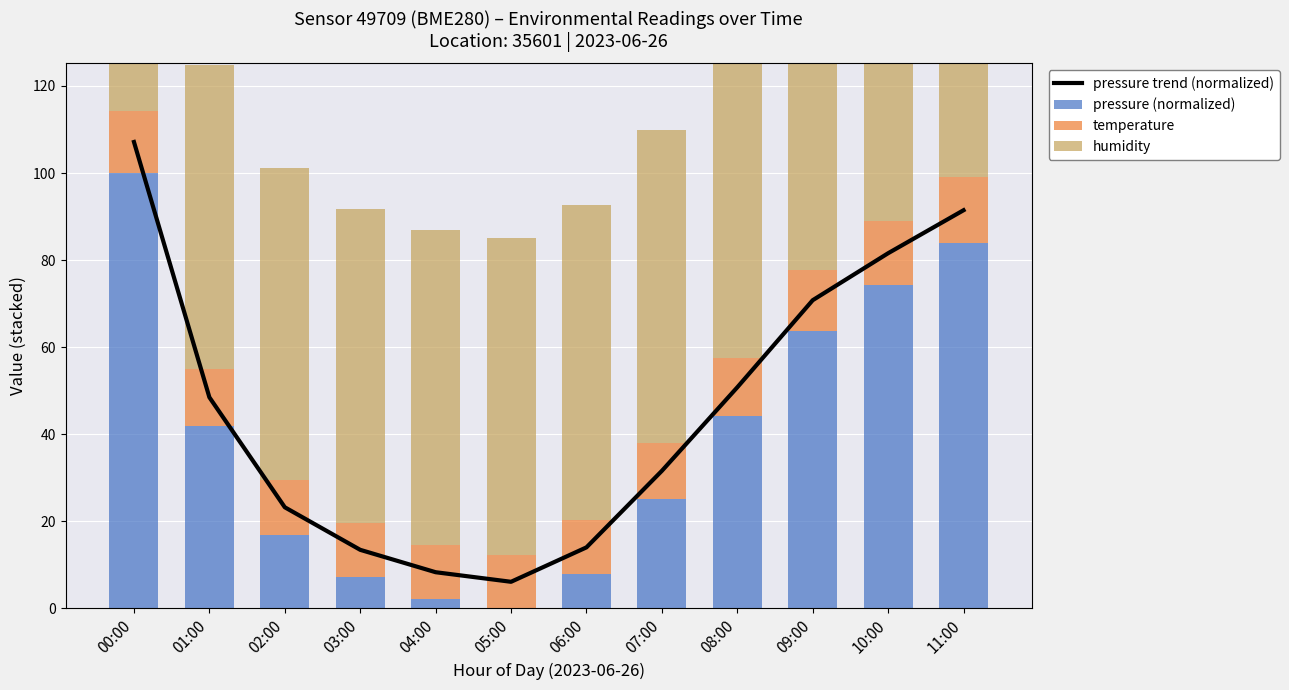

At how many categories does at least one series exceed 6?

12